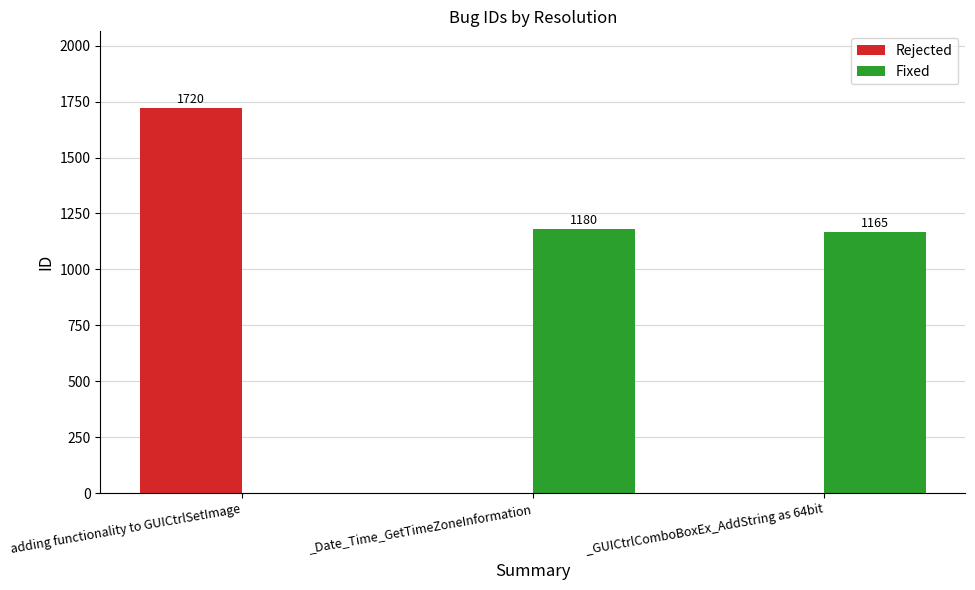

Is the value of Fixed at _GUICtrlComboBoxEx_AddString as 64bit greater than the value of Rejected at _Date_Time_GetTimeZoneInformation?

Yes